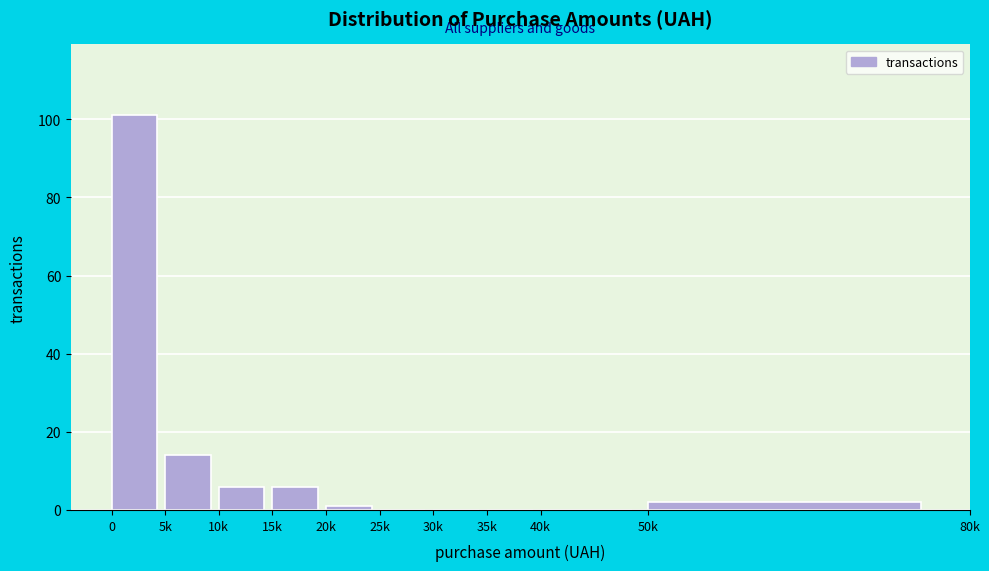

Reading right to left, extract all data points from this chart.

50k=2	40k=0	35k=0	30k=0	25k=0	20k=1	15k=6	10k=6	5k=14	0=101